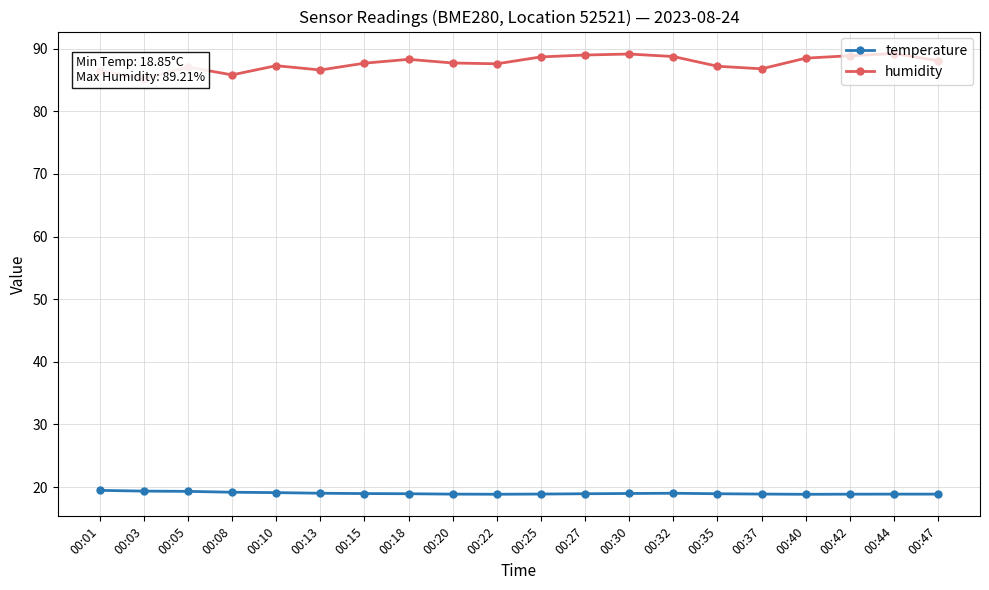

What is the total value across all series at 00:15?

106.7